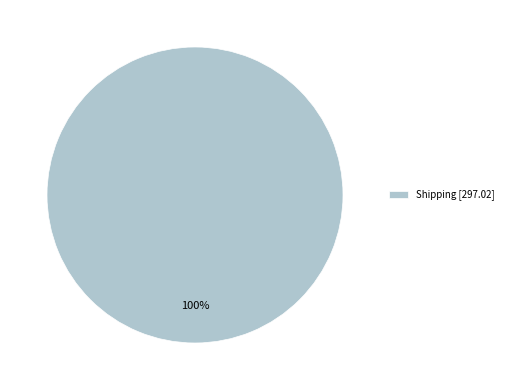

The Shipping [297.02] slice represents 100% of the pie. True or false?

True